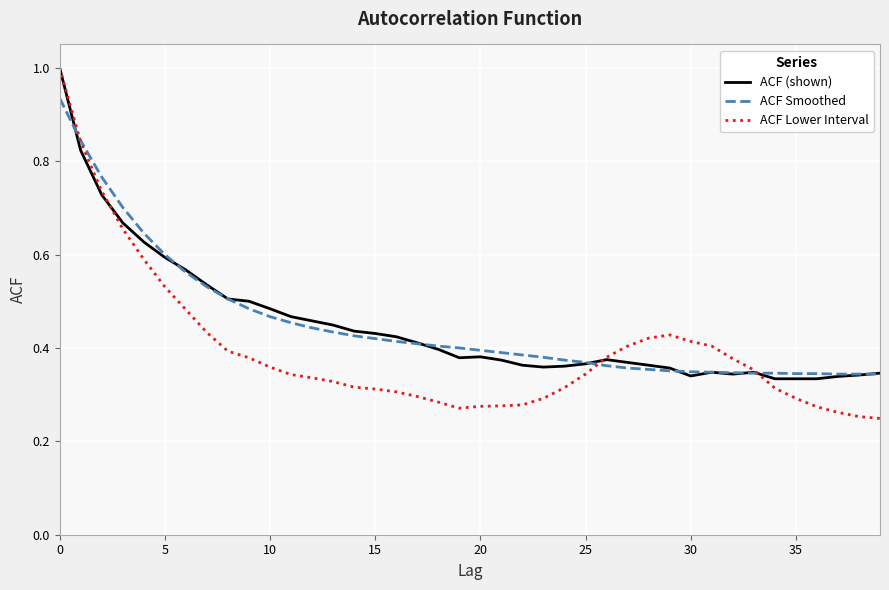

What is the maximum value shown in the chart?

1.0